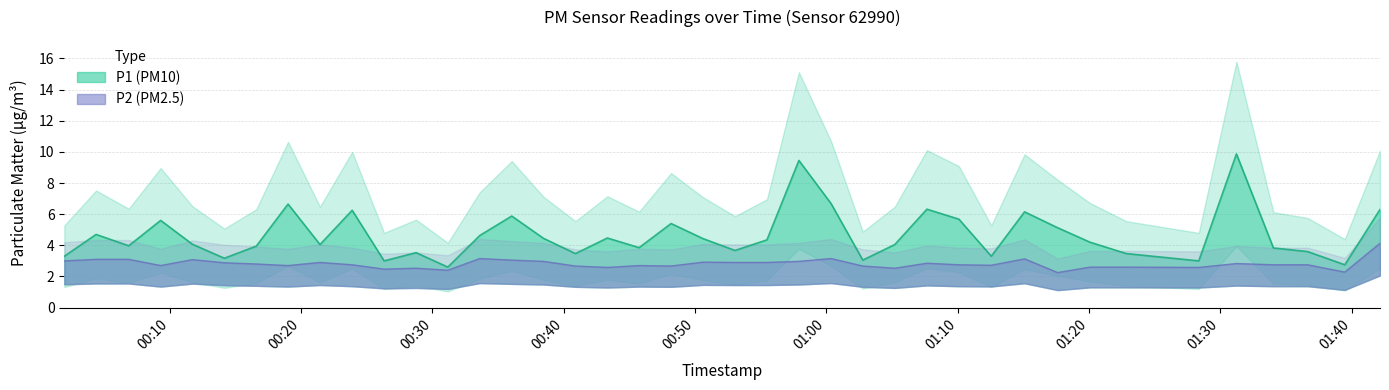

Reading left to right, transcribe all the data shown in this chart.

P1: 2023-05-10T00:01:58=3.3	2023-05-10T00:04:23=4.7	2023-05-10T00:06:52=4.0	2023-05-10T00:09:18=5.6	2023-05-10T00:11:43=4.1	2023-05-10T00:14:09=3.2	2023-05-10T00:16:35=4.0	2023-05-10T00:19:00=6.7	2023-05-10T00:21:26=4.0	2023-05-10T00:23:53=6.2	2023-05-10T00:26:19=3.0	2023-05-10T00:28:45=3.5	2023-05-10T00:31:10=2.6	2023-05-10T00:33:36=4.6	2023-05-10T00:36:02=5.9	2023-05-10T00:38:27=4.5	2023-05-10T00:40:53=3.5	2023-05-10T00:43:19=4.5	2023-05-10T00:45:44=3.9	2023-05-10T00:48:10=5.4	2023-05-10T00:50:36=4.4	2023-05-10T00:53:02=3.7	2023-05-10T00:55:28=4.3	2023-05-10T00:57:54=9.4	2023-05-10T01:00:21=6.7	2023-05-10T01:02:46=3.0	2023-05-10T01:05:12=4.0	2023-05-10T01:07:39=6.3	2023-05-10T01:10:05=5.7	2023-05-10T01:12:33=3.3	2023-05-10T01:15:05=6.2	2023-05-10T01:17:36=5.1	2023-05-10T01:20:04=4.2	2023-05-10T01:22:50=3.5	2023-05-10T01:28:21=3.0	2023-05-10T01:31:13=9.9	2023-05-10T01:34:02=3.8	2023-05-10T01:36:38=3.6	2023-05-10T01:39:28=2.8	2023-05-10T01:42:09=6.3
P2: 2023-05-10T00:01:58=3.0	2023-05-10T00:04:23=3.1	2023-05-10T00:06:52=3.1	2023-05-10T00:09:18=2.7	2023-05-10T00:11:43=3.1	2023-05-10T00:14:09=2.9	2023-05-10T00:16:35=2.8	2023-05-10T00:19:00=2.7	2023-05-10T00:21:26=2.9	2023-05-10T00:23:53=2.8	2023-05-10T00:26:19=2.5	2023-05-10T00:28:45=2.5	2023-05-10T00:31:10=2.4	2023-05-10T00:33:36=3.1	2023-05-10T00:36:02=3.0	2023-05-10T00:38:27=3.0	2023-05-10T00:40:53=2.7	2023-05-10T00:43:19=2.6	2023-05-10T00:45:44=2.7	2023-05-10T00:48:10=2.7	2023-05-10T00:50:36=2.9	2023-05-10T00:53:02=2.9	2023-05-10T00:55:28=2.9	2023-05-10T00:57:54=3.0	2023-05-10T01:00:21=3.1	2023-05-10T01:02:46=2.7	2023-05-10T01:05:12=2.5	2023-05-10T01:07:39=2.9	2023-05-10T01:10:05=2.8	2023-05-10T01:12:33=2.7	2023-05-10T01:15:05=3.1	2023-05-10T01:17:36=2.2	2023-05-10T01:20:04=2.6	2023-05-10T01:22:50=2.6	2023-05-10T01:28:21=2.6	2023-05-10T01:31:13=2.8	2023-05-10T01:34:02=2.8	2023-05-10T01:36:38=2.8	2023-05-10T01:39:28=2.3	2023-05-10T01:42:09=4.1